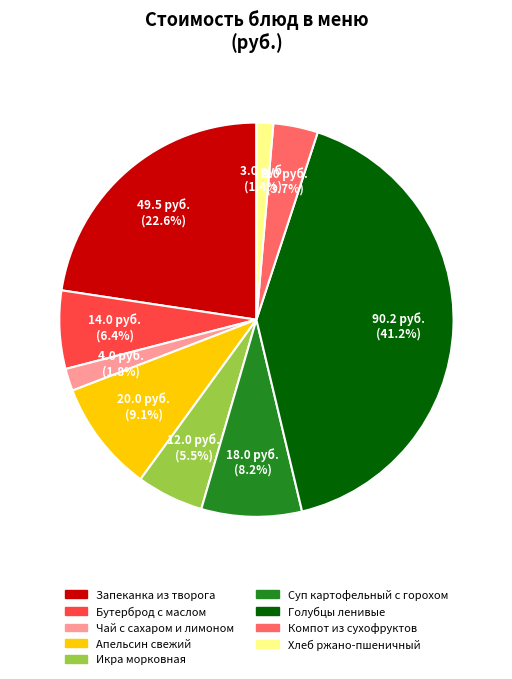

Is there any slice that represents more than half of the pie?

No